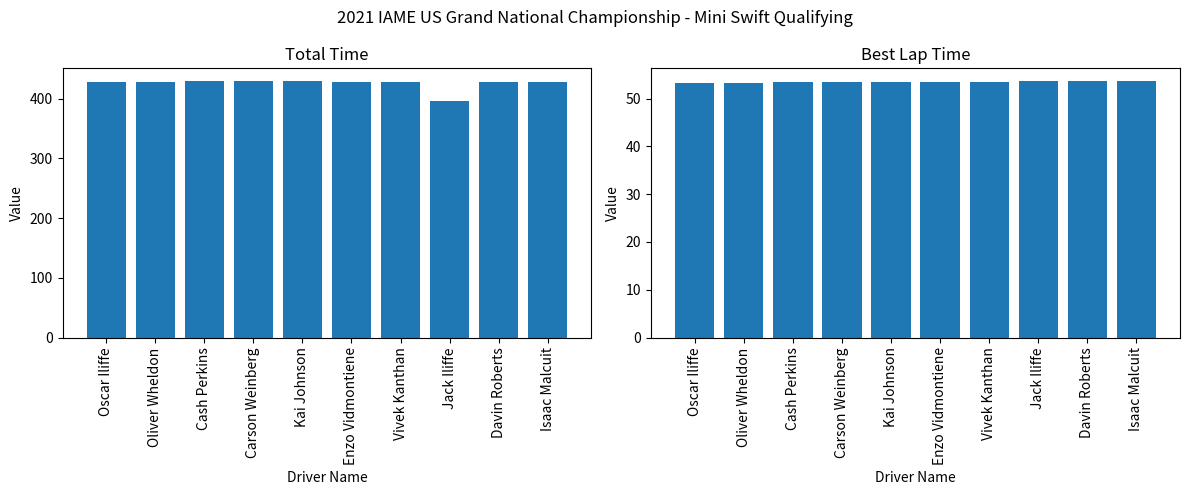

What is the sum of the Best Lap time values at Oscar Iliffe and Isaac Malcuit?

106.9